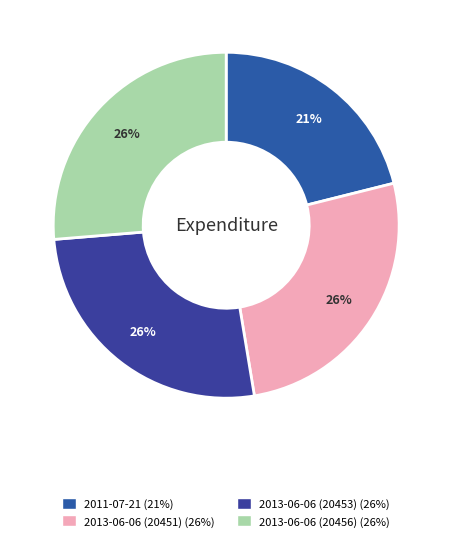

Combined, do 2011-07-21 and 2013-06-06 (20456) account for over 50%?

No